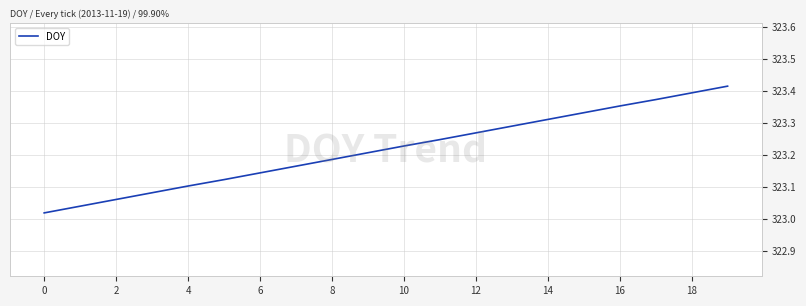

What is the difference between the maximum and minimum values?

0.4